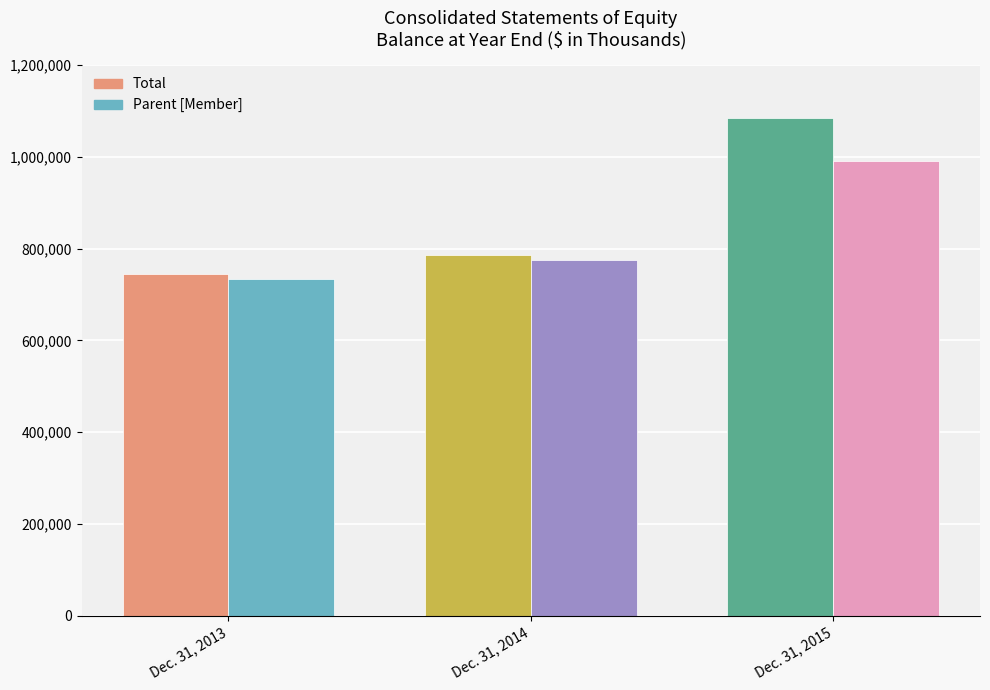

List the series in order of their overall mean, highest first.

Total, Parent [Member]